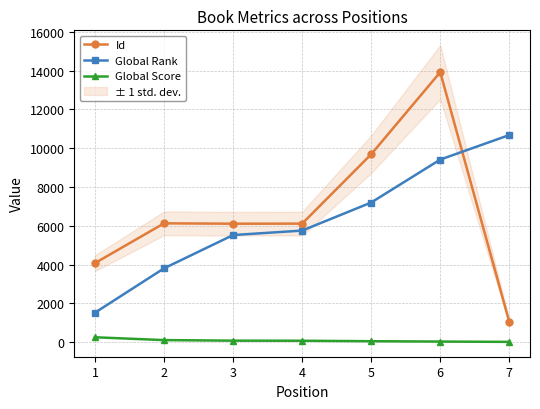

Is the value of Global Rank at 7 greater than the value of Global Score at 5?

Yes